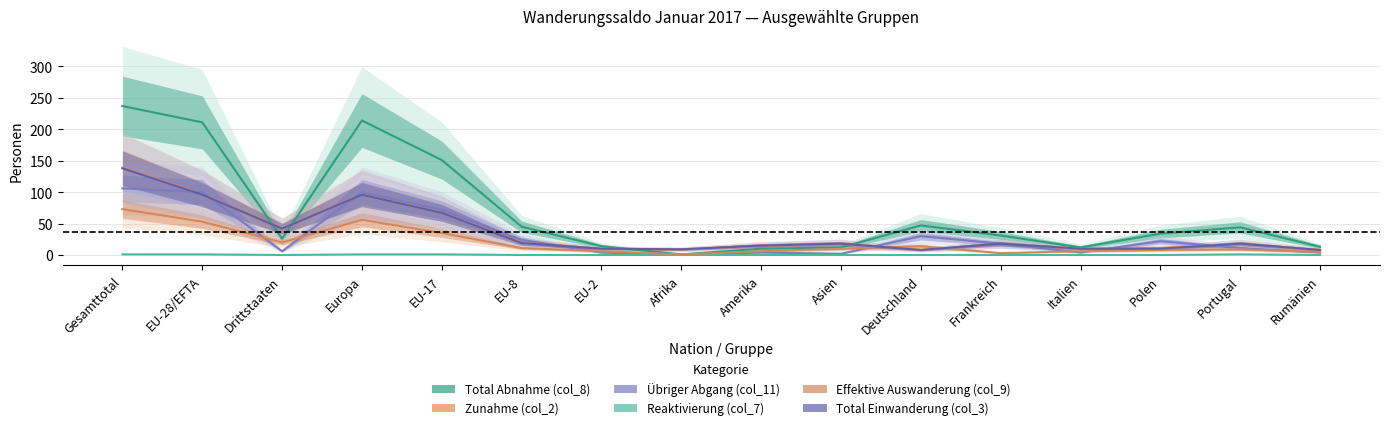

What is the lowest value of the Total Einwanderung (col_3) series?

8